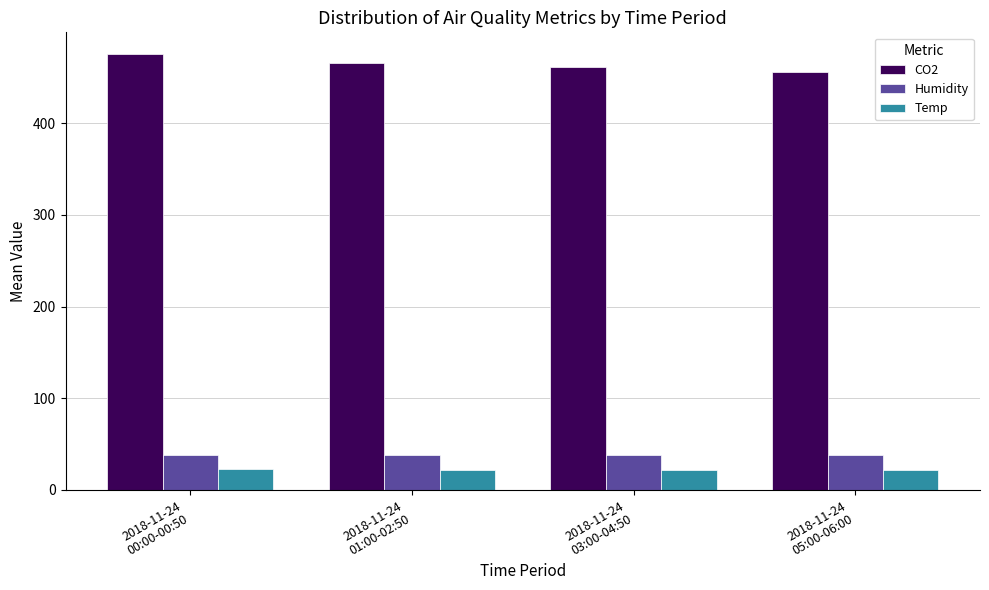

What is the difference between the maximum and second lowest values in the Temp series?

0.3